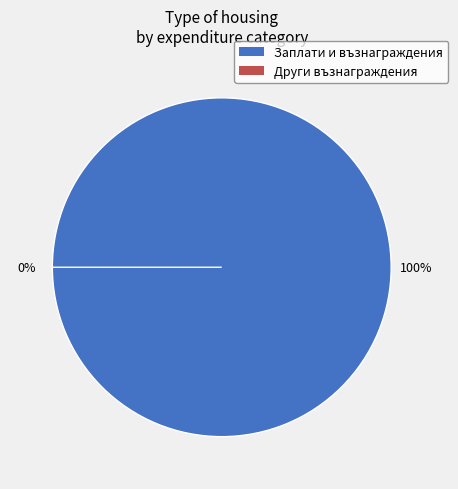

What is the majority slice?

Заплати и възнаграждения за персонала